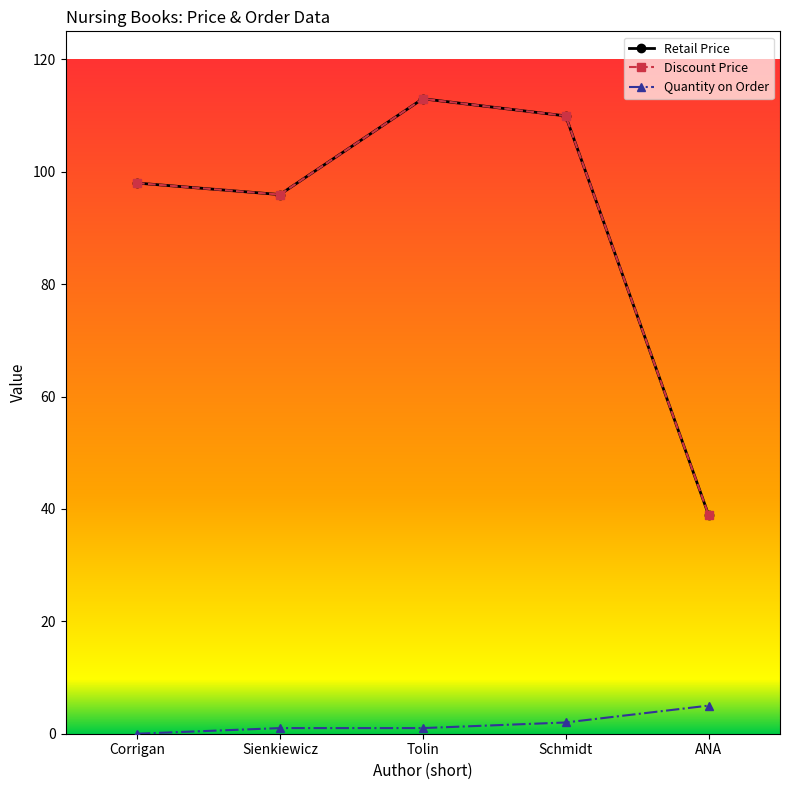

Reading left to right, transcribe all the data shown in this chart.

Retail Price: 98.0	96.0	113.0	110.0	39.0
Discount Price: 98.0	96.0	113.0	110.0	39.0
Quantity on Order: 0.0	1.0	1.0	2.0	5.0